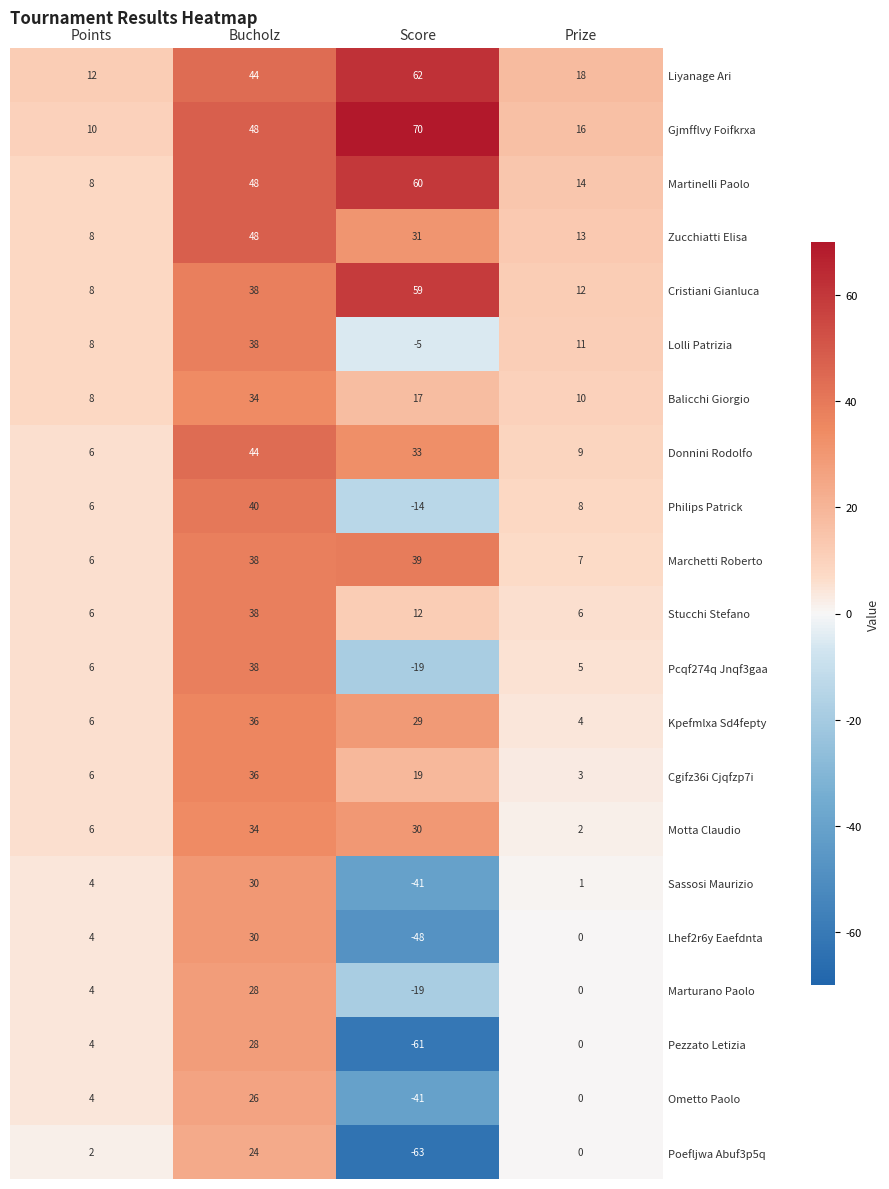

What is the sum of the Donnini Rodolfo values at Points and Bucholz?

50